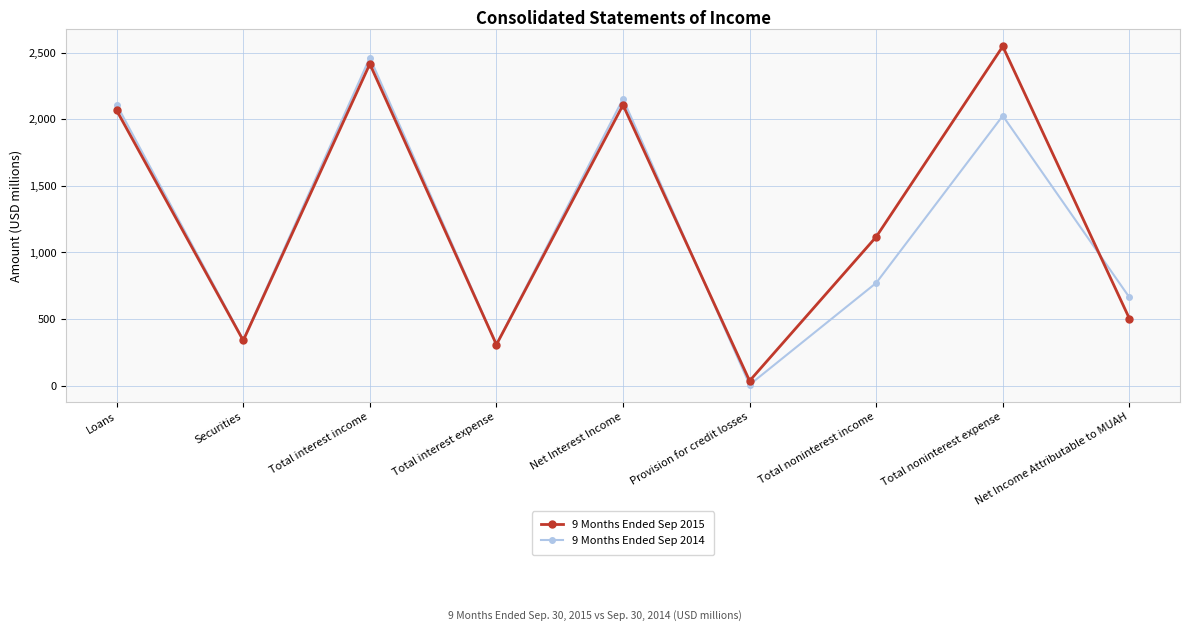

What is the minimum value for 9 Months Ended Sep 2015?

36